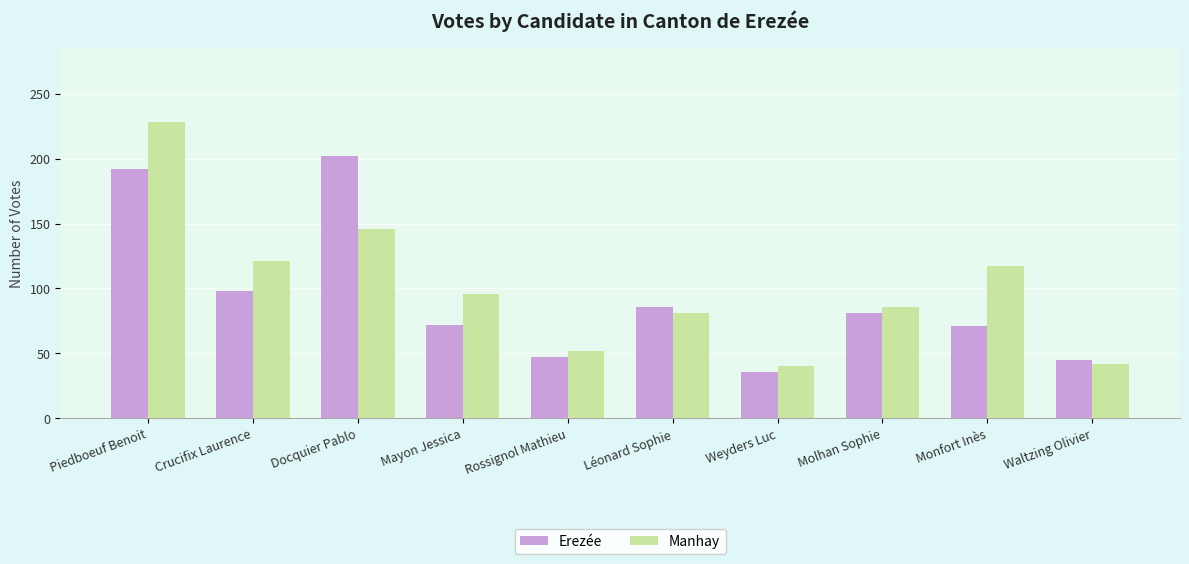

What is the minimum value for Manhay?

40